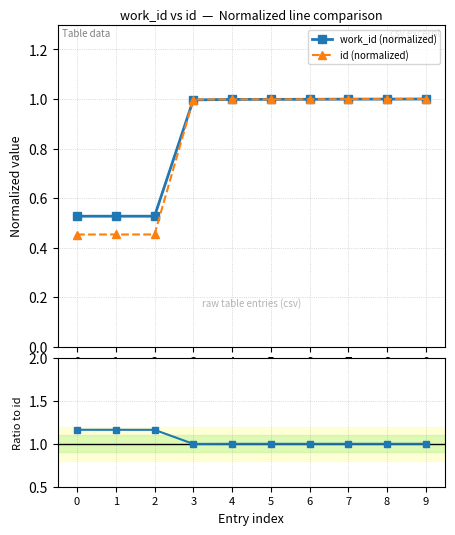

At which category is the sum across all series the highest?

9